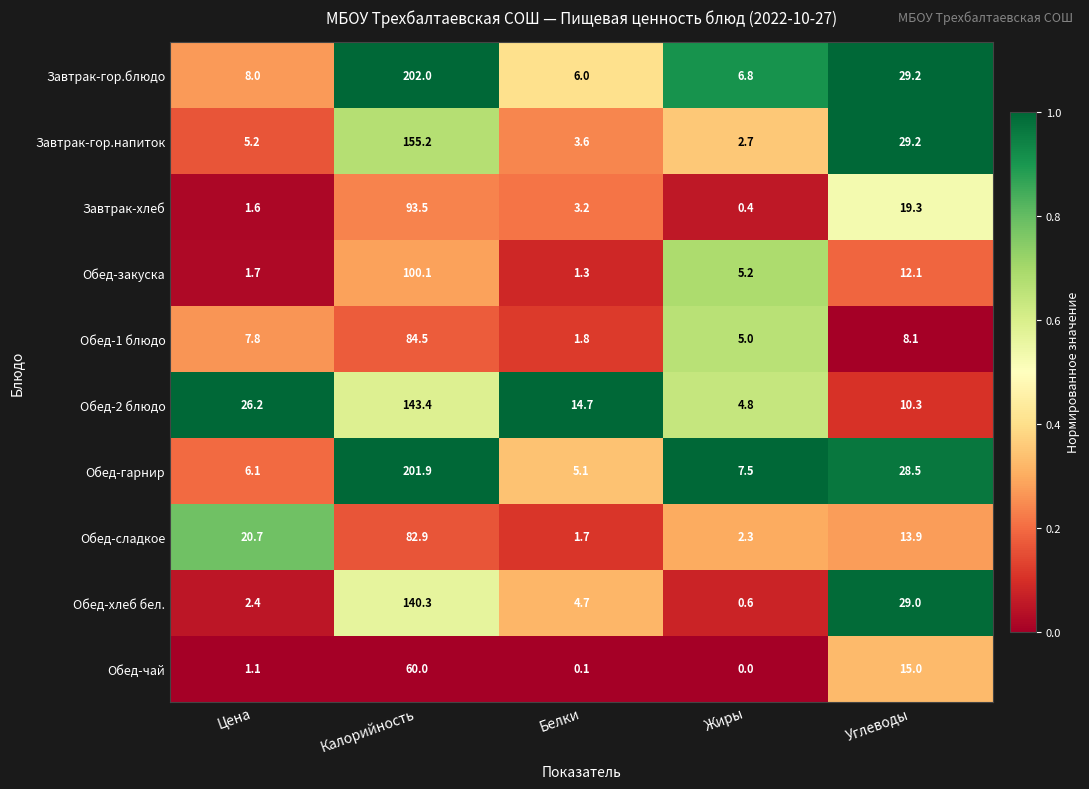

Which series changed the most between Калорийность and Жиры?

Завтрак-гор.блюдо